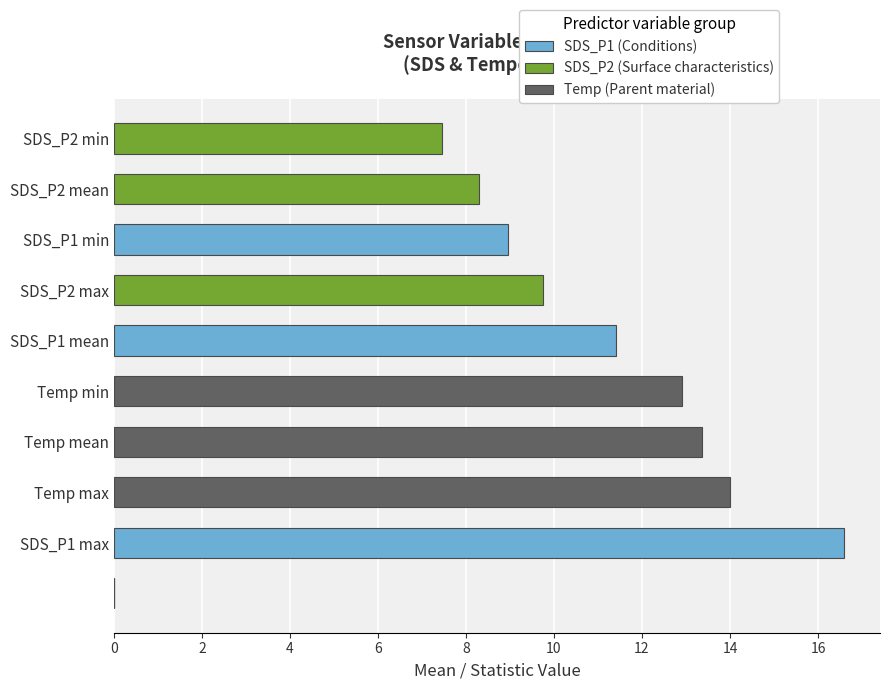

What is the difference between the values at Temp min and Temp max?

1.1